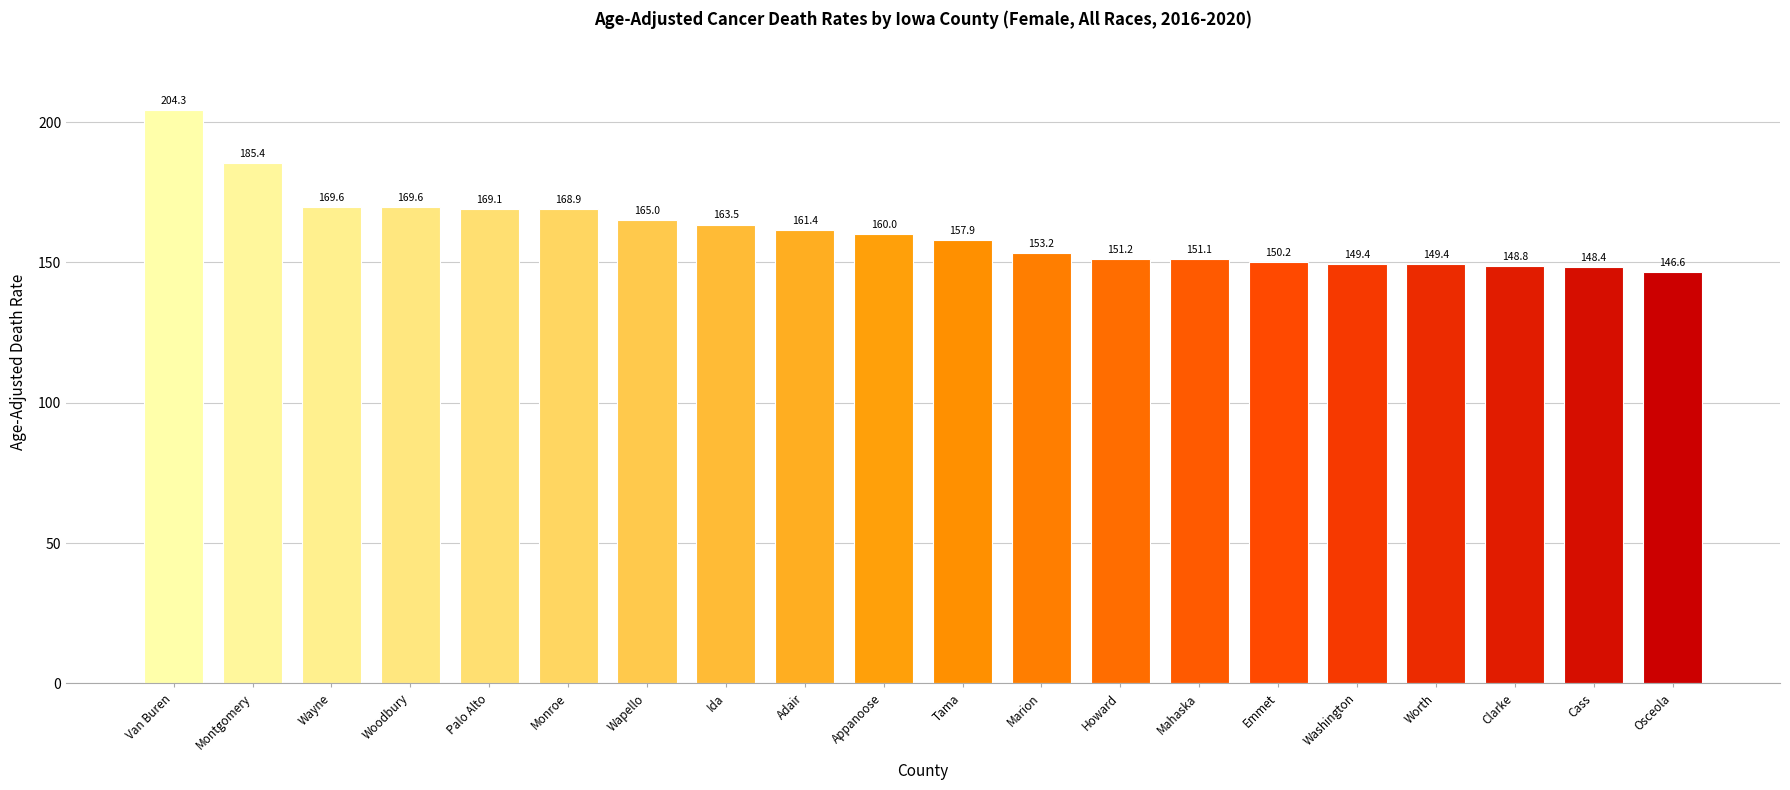

What is the maximum value shown in the chart?

204.3